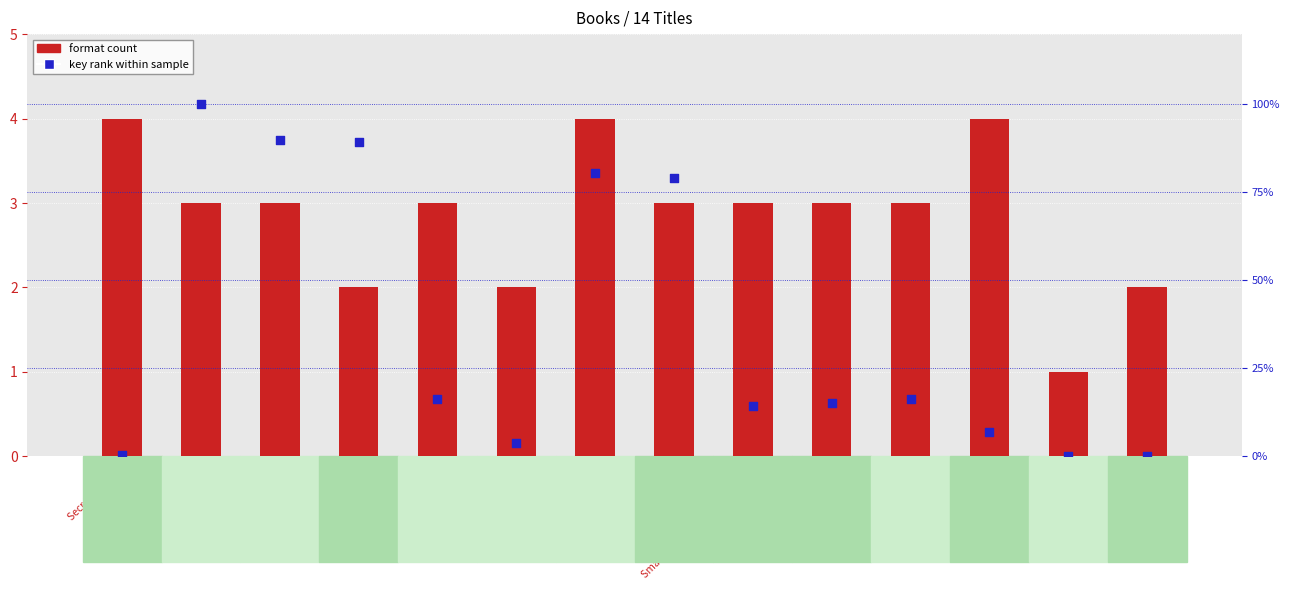

At which category is the sum across all series the highest?

You Can Fly